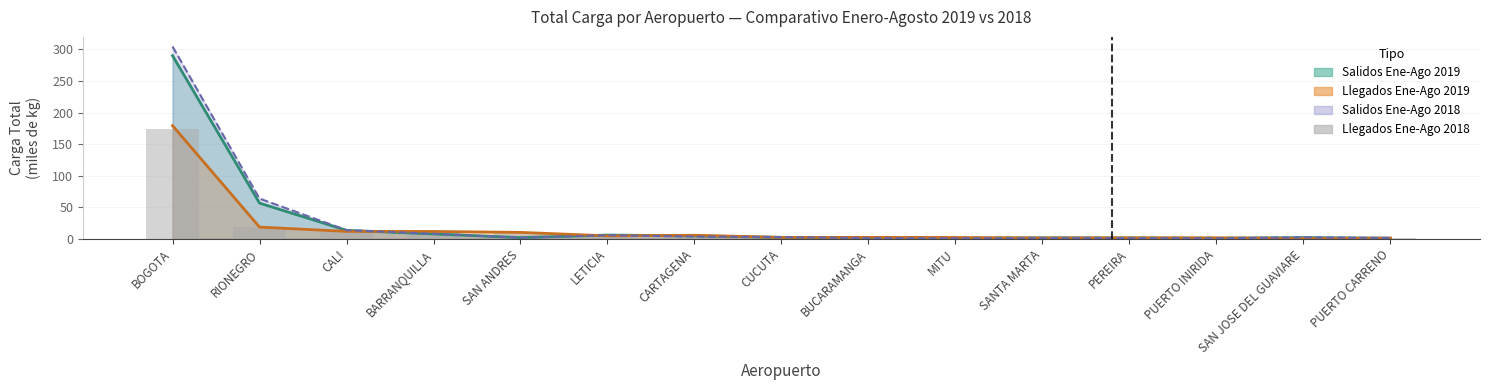

Are the bars grouped side by side (vs. stacked)?

No